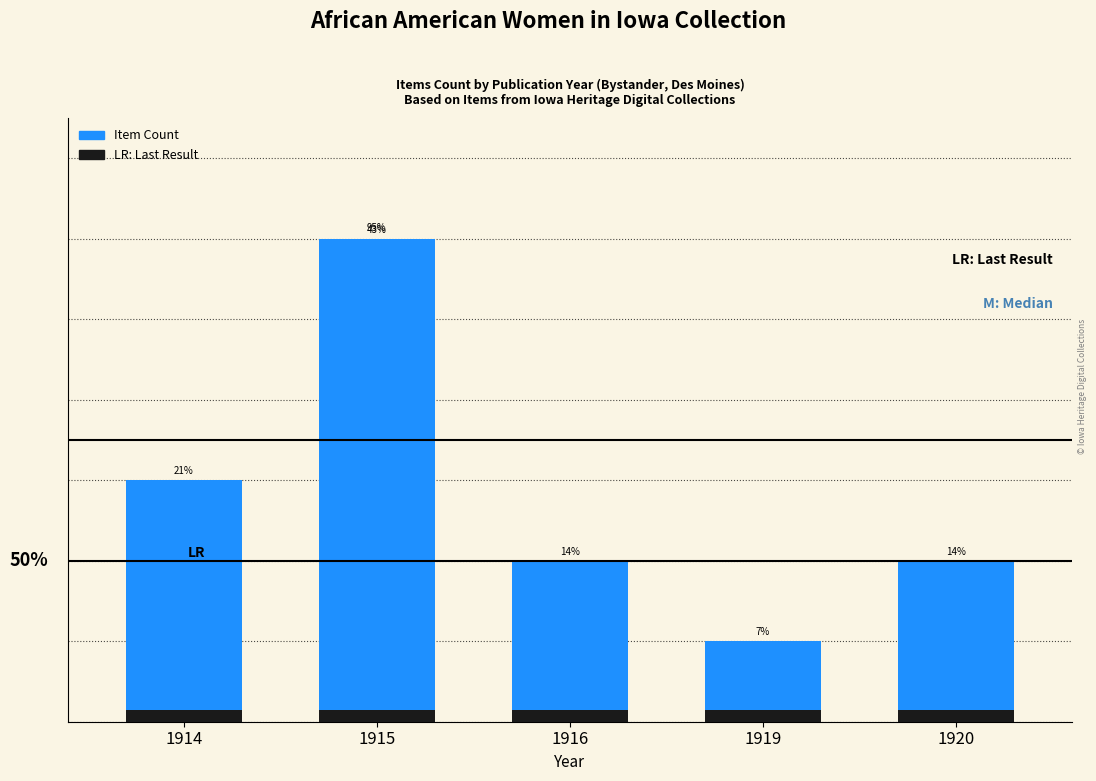

What value does the LR: Last Result series have at 1915?

0.1